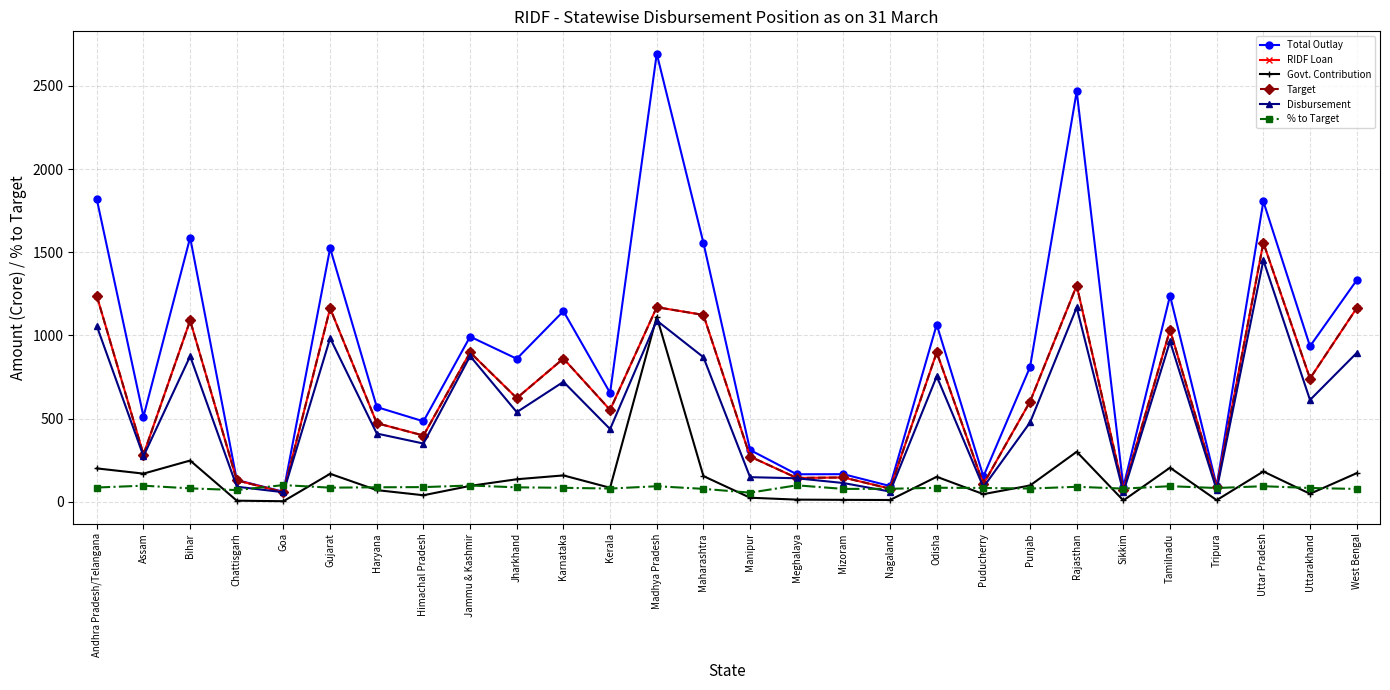

Which series has the largest total across all categories?

Total Outlay